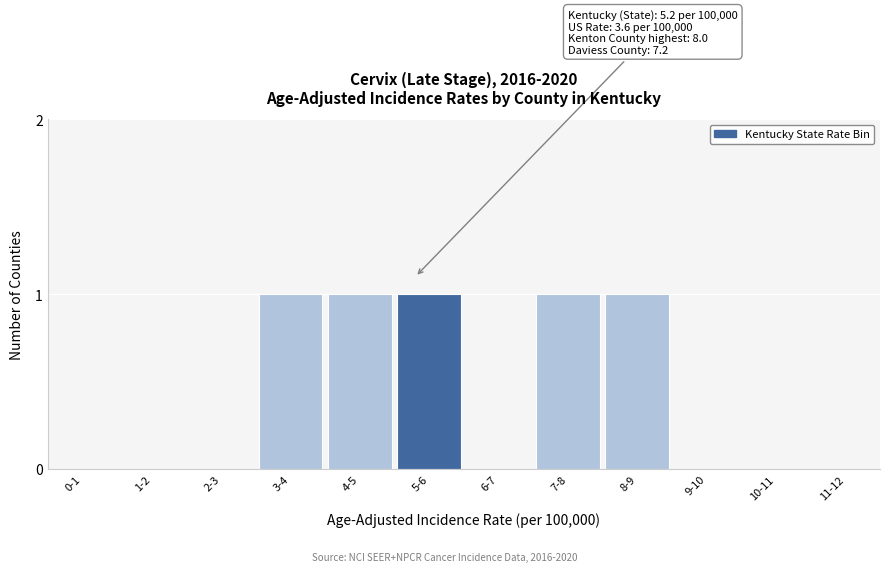

Reading right to left, list all the values displayed in this chart.

11-12=0	10-11=0	9-10=0	8-9=1	7-8=1	6-7=0	5-6=1	4-5=1	3-4=1	2-3=0	1-2=0	0-1=0